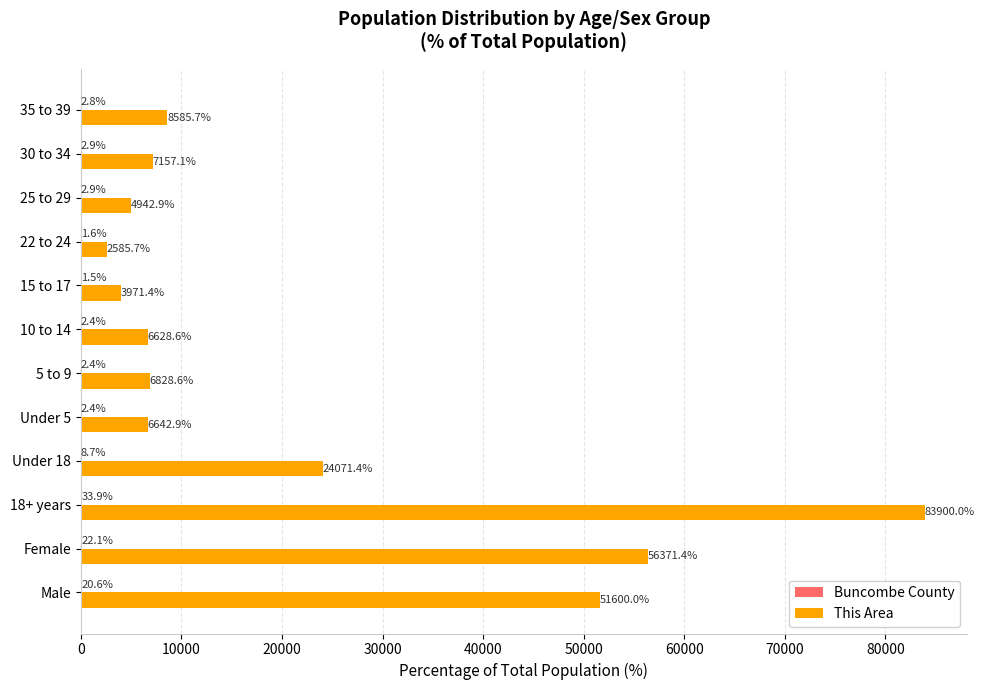

Which series has the largest range (max minus min)?

This Area